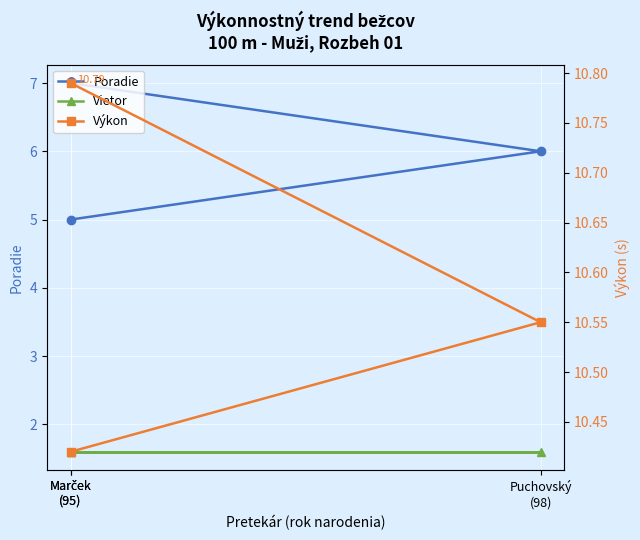

What are all the series names shown in the legend?

Poradie, Vietor, Výkon